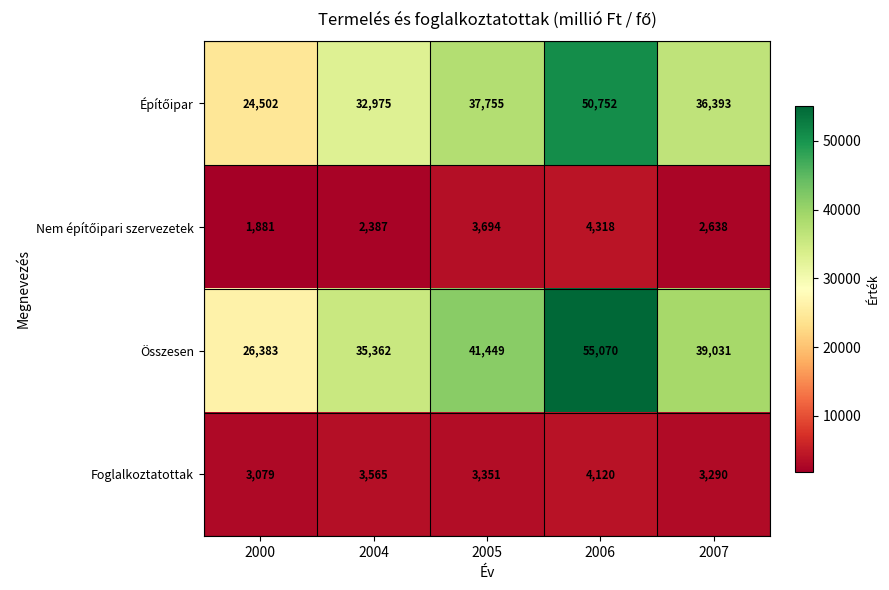

Which series has the largest total across all categories?

Összesen